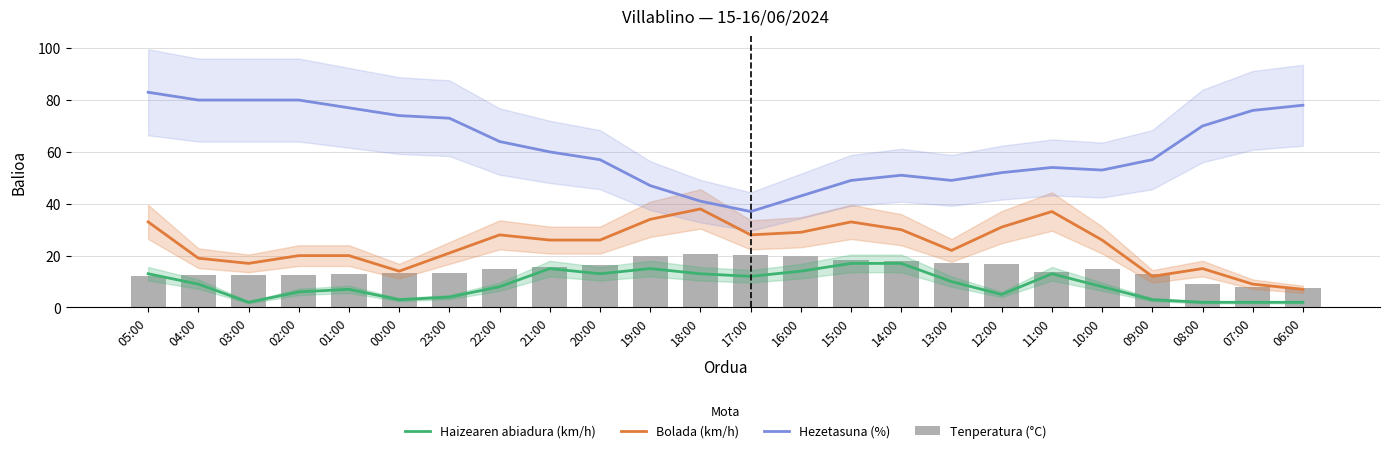

What is the approximate value of Tenperatura (°C) at 15:00?

18.3